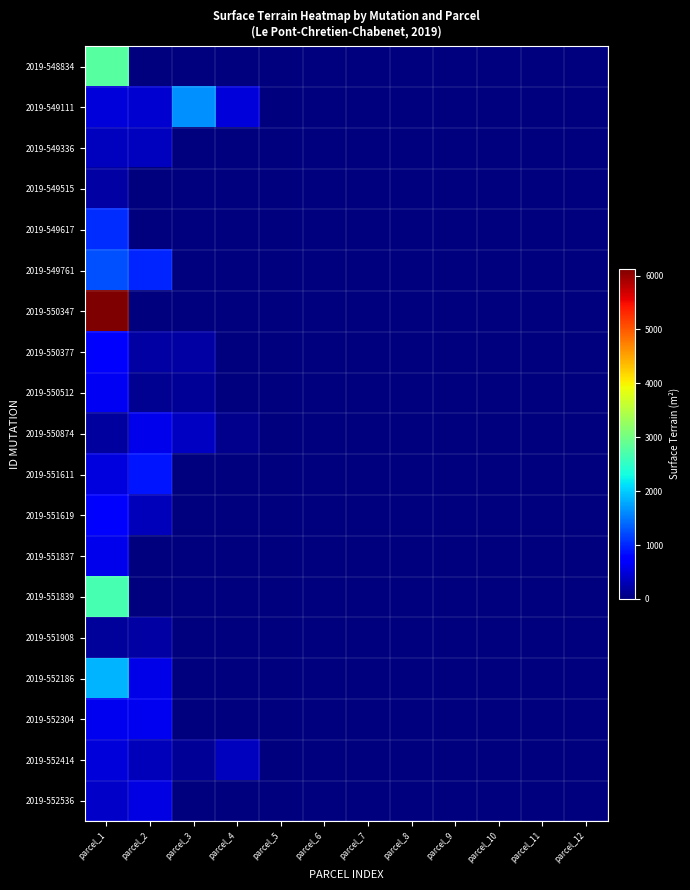

At which category does the chart reach its peak across all series?

parcel_1